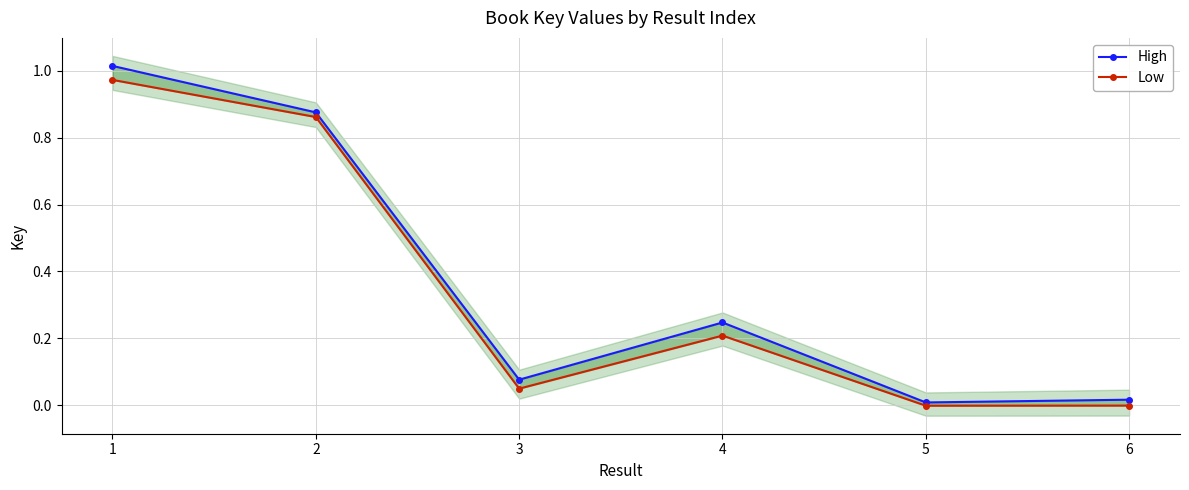

Which has a higher value, 2 or 4?

2